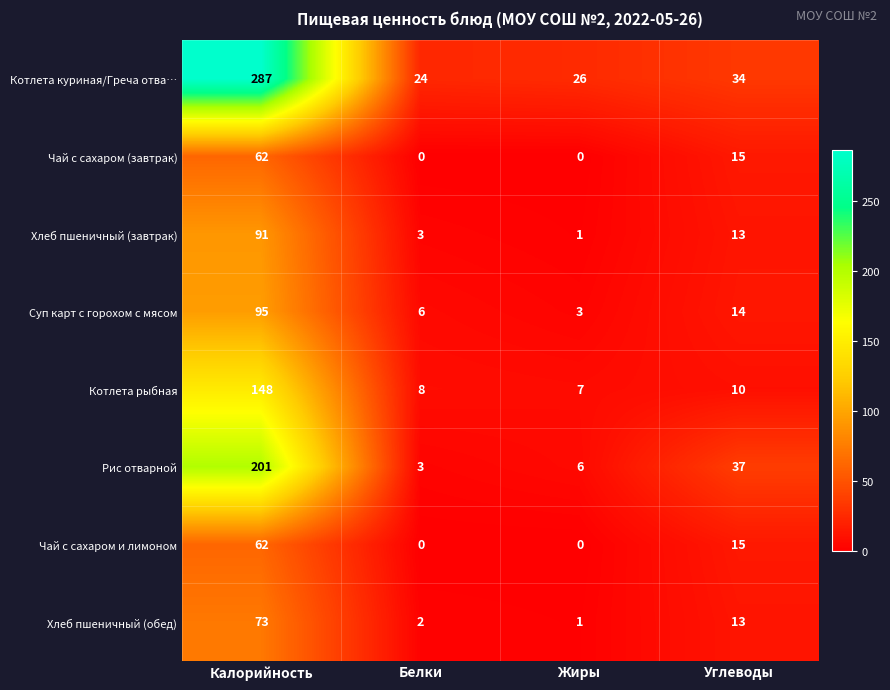

Rank the categories by Котлета куриная/Греча отва… value from highest to lowest.

Калорийность, Углеводы, Жиры, Белки